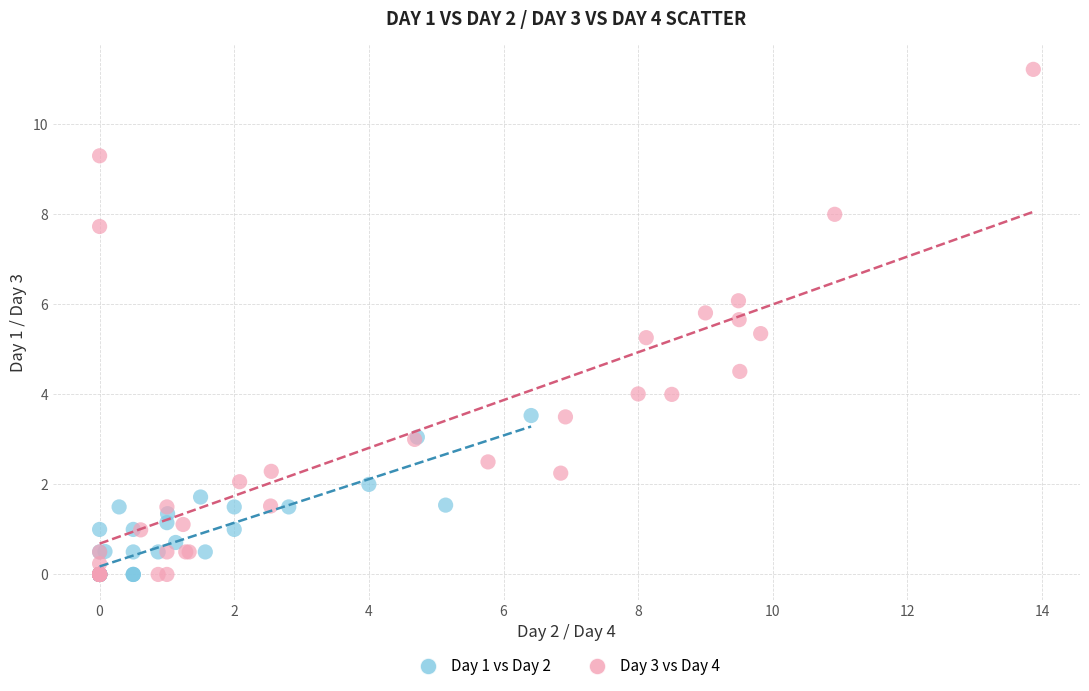

Which series reaches the maximum Y coordinate?

Day 3 vs Day 4